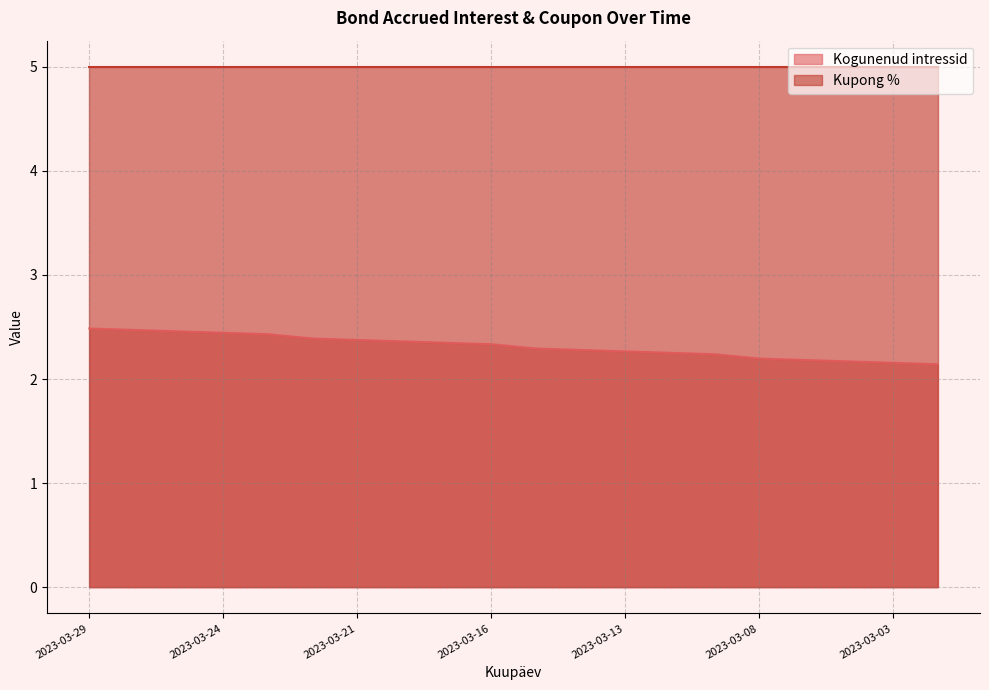

Which series has the largest total across all categories?

Kupong %